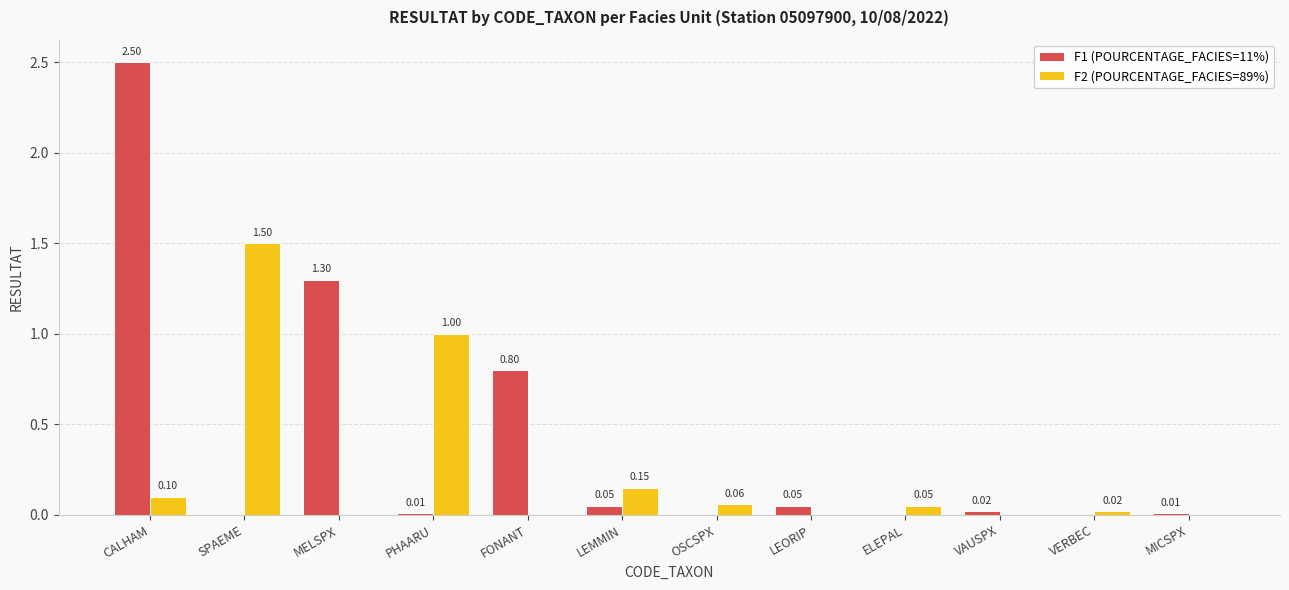

At which label is F1 (POURCENTAGE_FACIES=11%) closest to 1?

FONANT